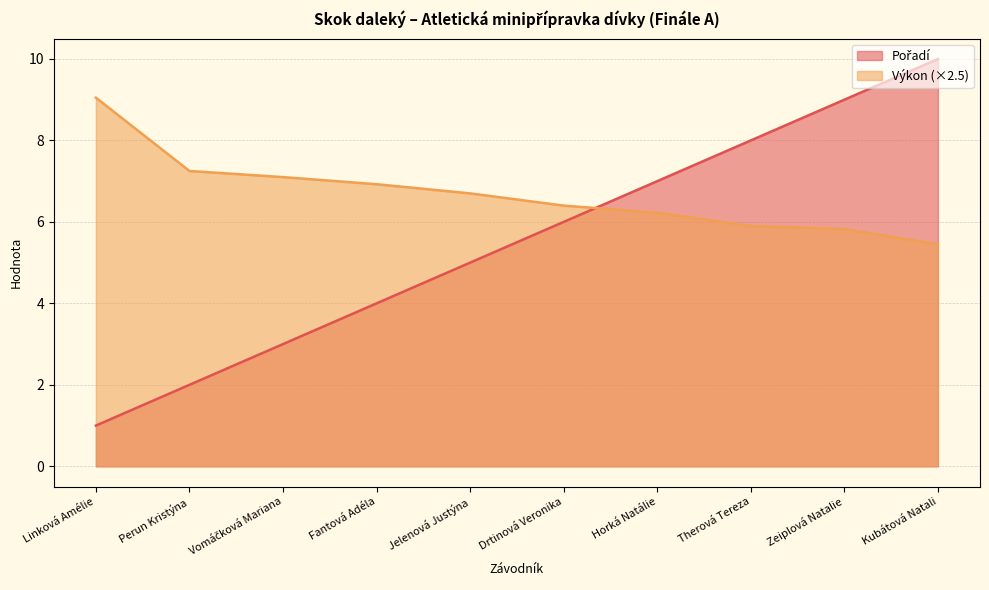

What is the difference between the Pořadí values at Vomáčková Mariana and Drtinová Veronika?

3.0